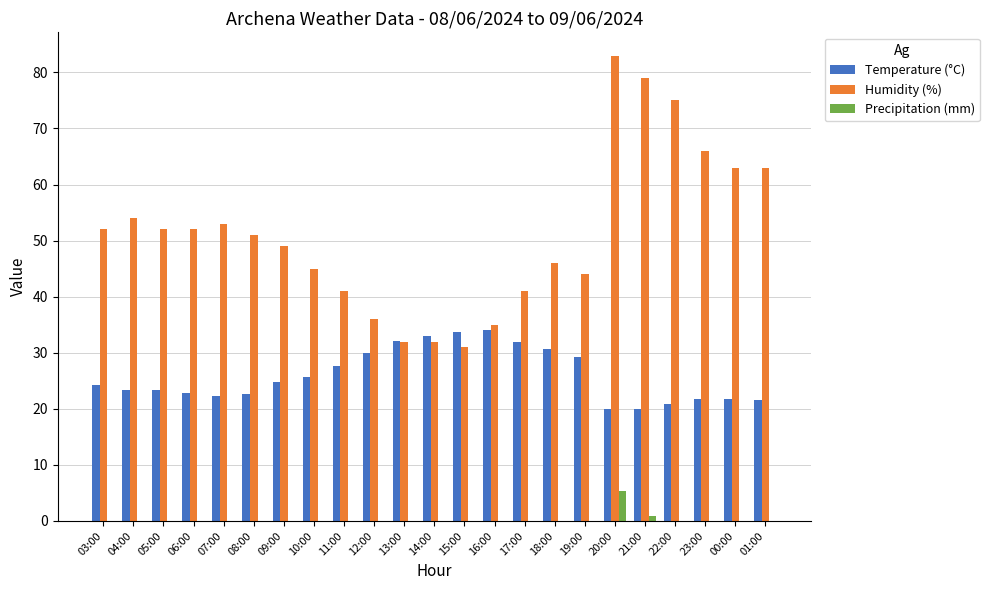

The value of Humidity (%) at 16:00 is 49.7. True or false?

False